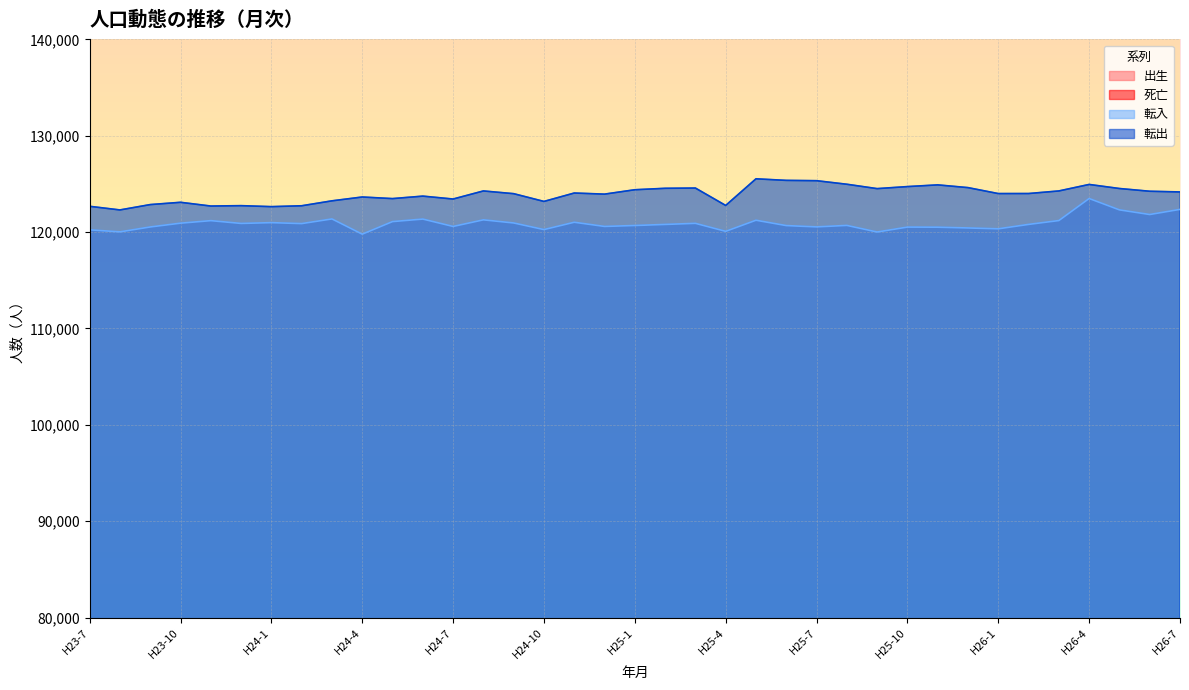

In 出生, how many points are higher than both neighbors (excluding endpoints)?

6